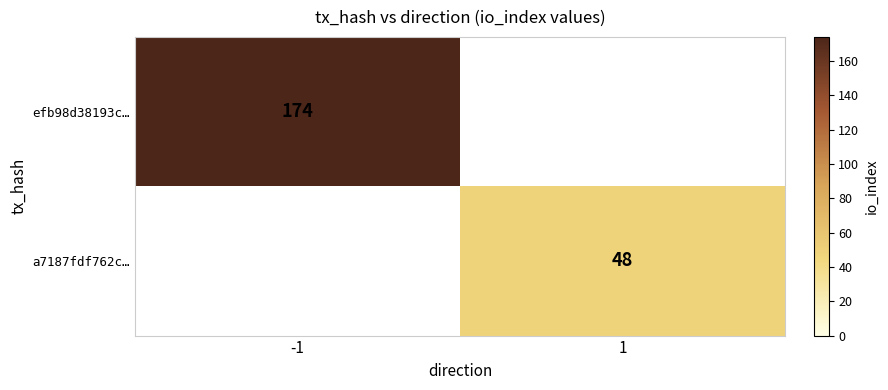

The value of a7187fdf762c… at 1 is 18. True or false?

False